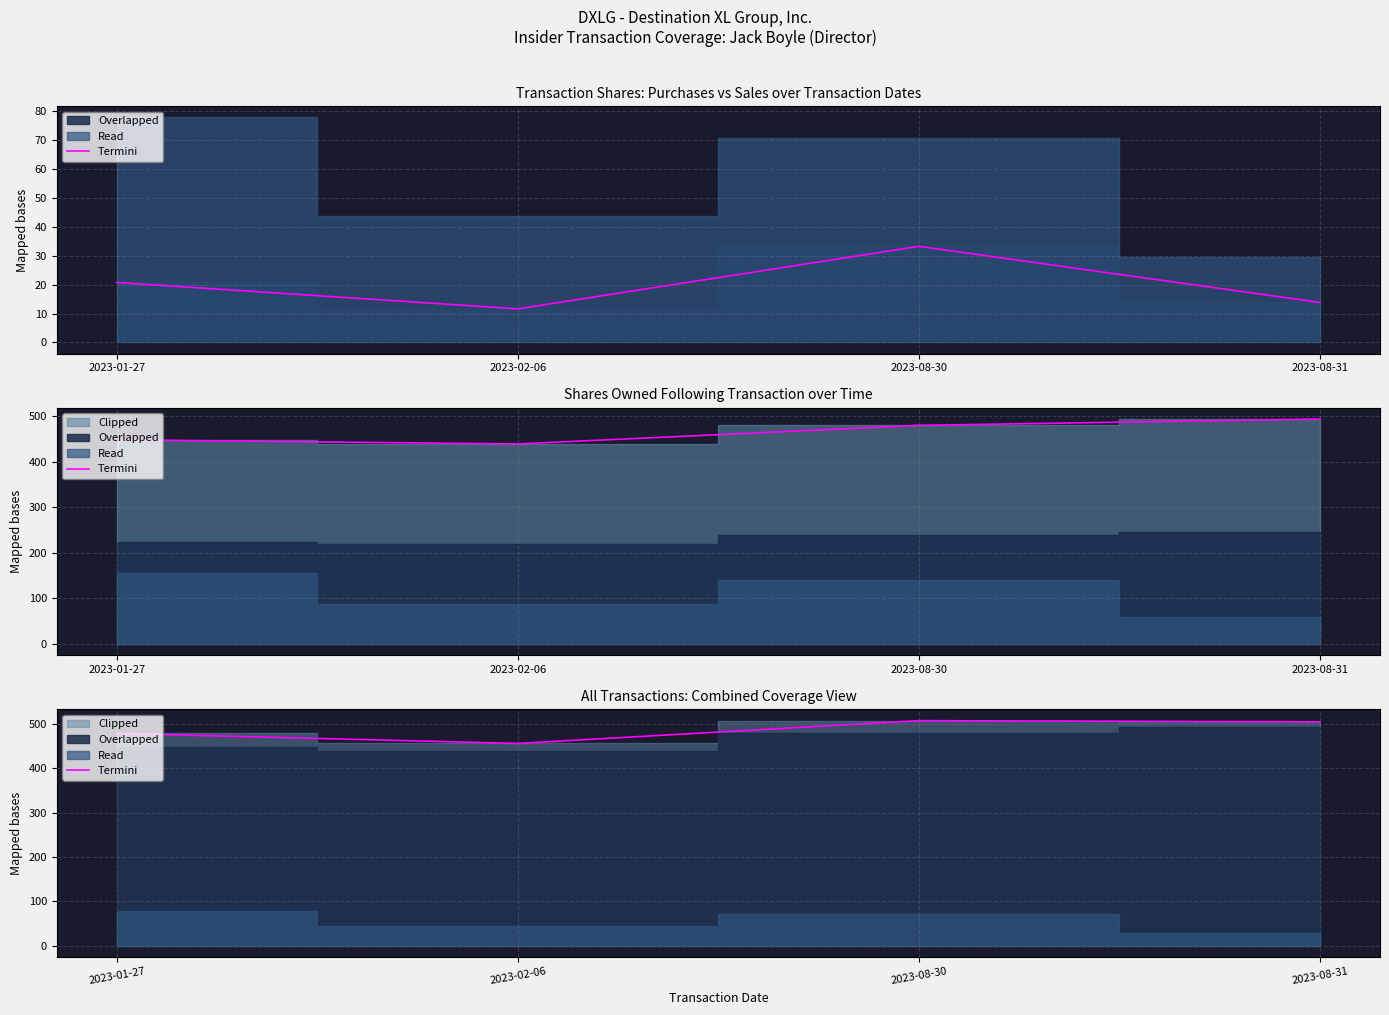

How many categories are shown in the chart?

4